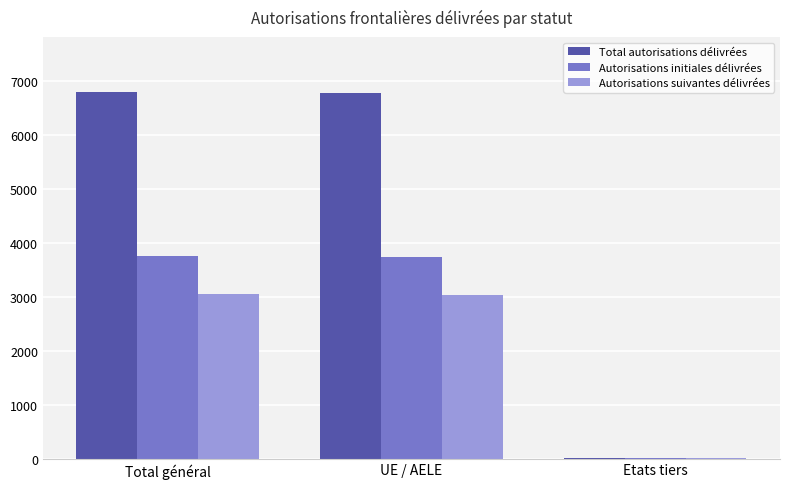

How many series are shown in this chart?

3